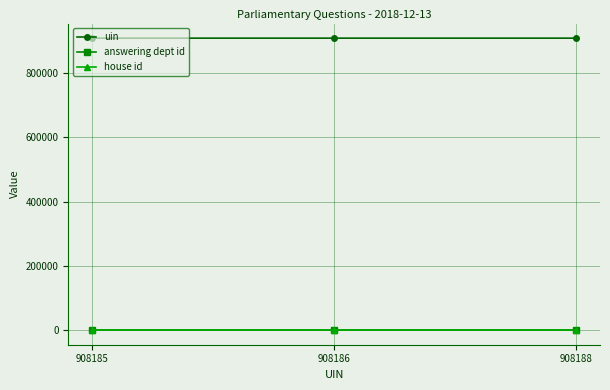

At how many categories does at least one series exceed 465569?

3